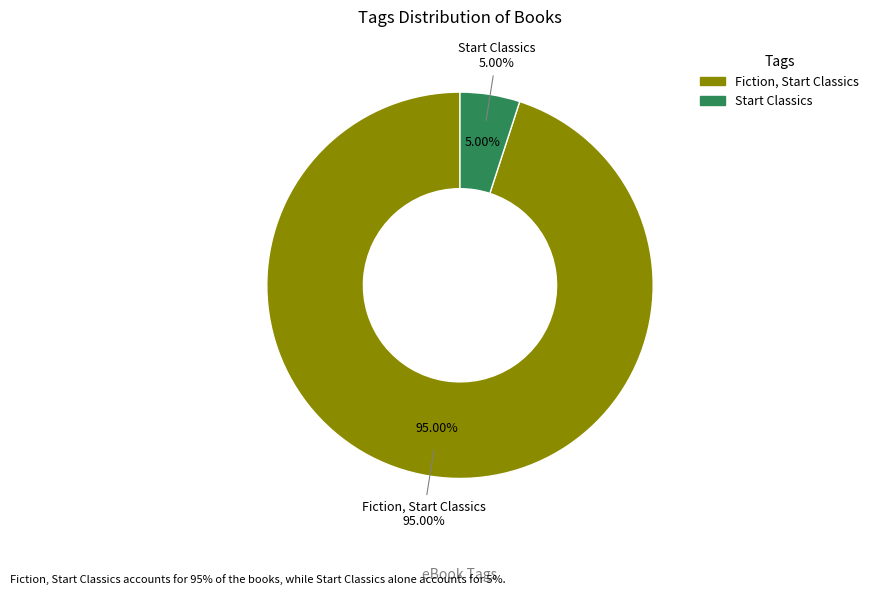

What percentage is NOT represented by Start Classics?

95.0%